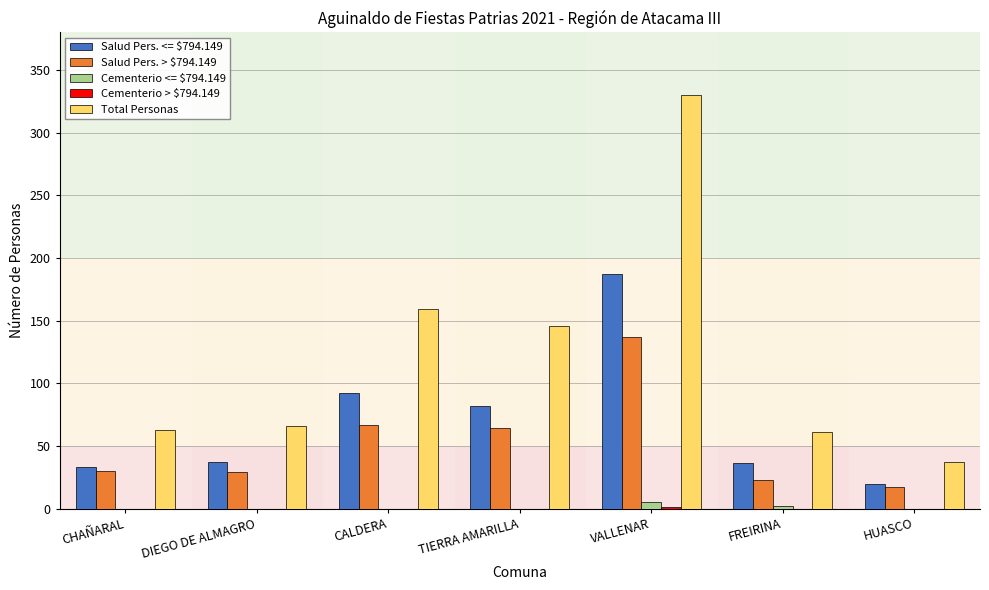

Are the bars horizontal?

No